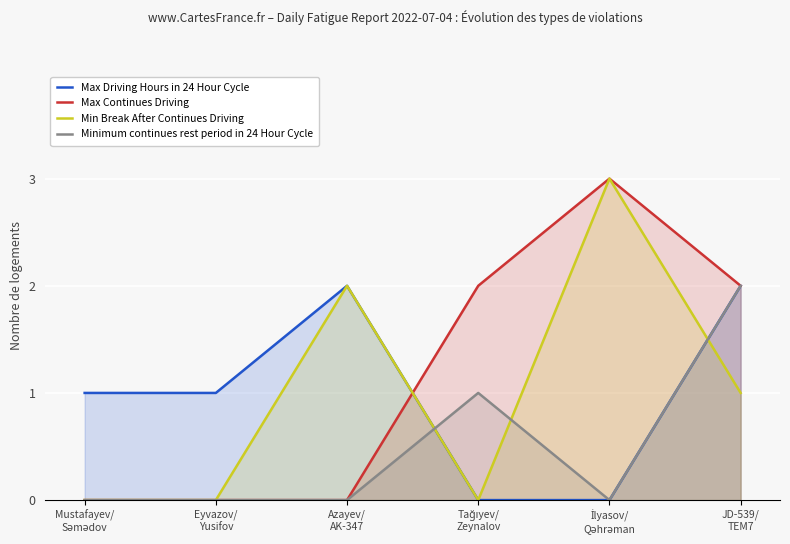

Rank the series at Eyvazov/
Yusifov from lowest to highest value.

Max Continues Driving, Min Break After Continues Driving, Minimum continues rest period in 24 Hour Cycle, Max Driving Hours in 24 Hour Cycle